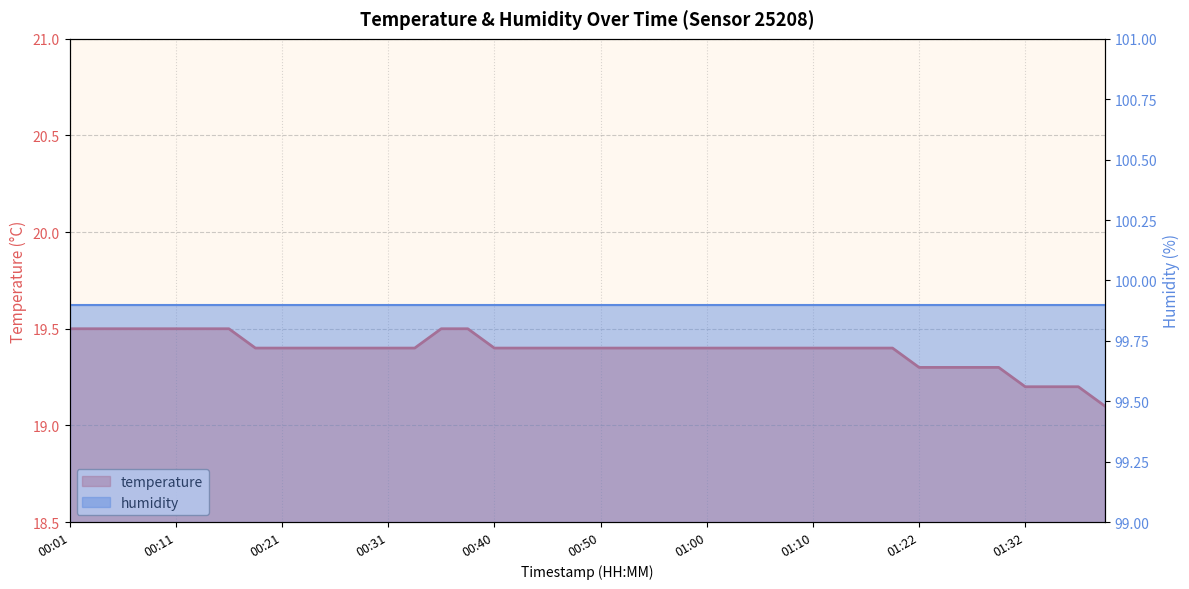

Approximately how many times larger is the value at 00:35 compared to 01:22?

1.0